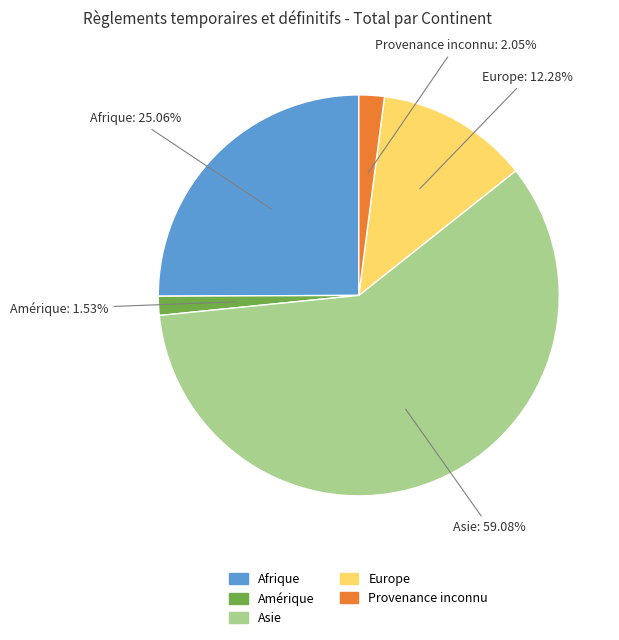

Does any single category account for the majority?

Yes